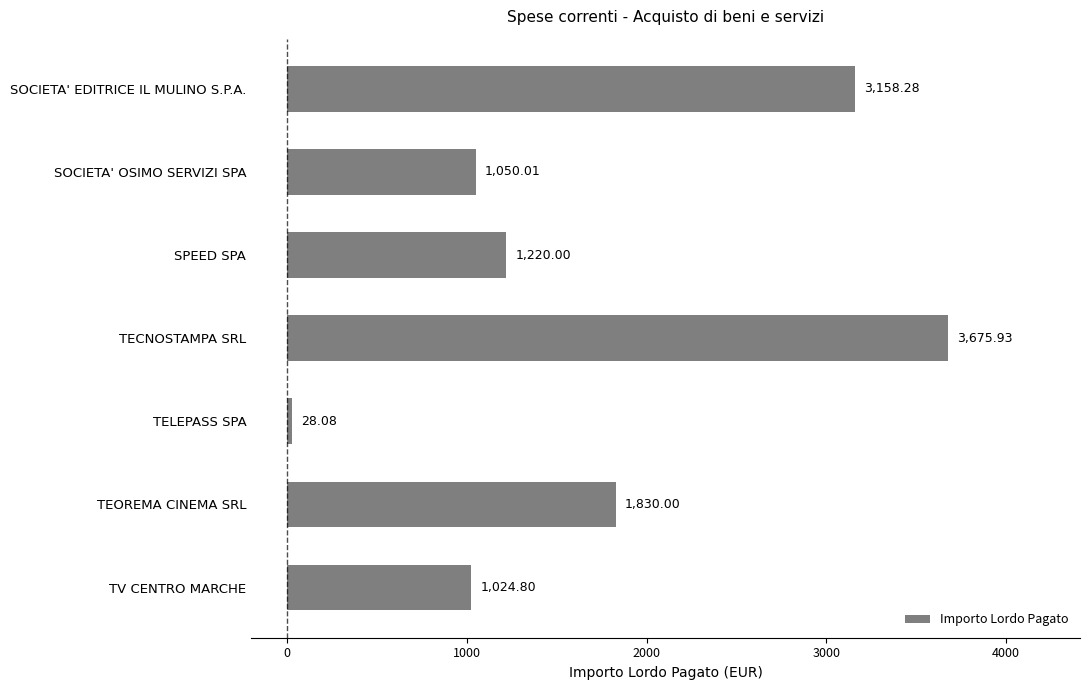

What is the label of the 1st bar from the bottom?

TV CENTRO MARCHE